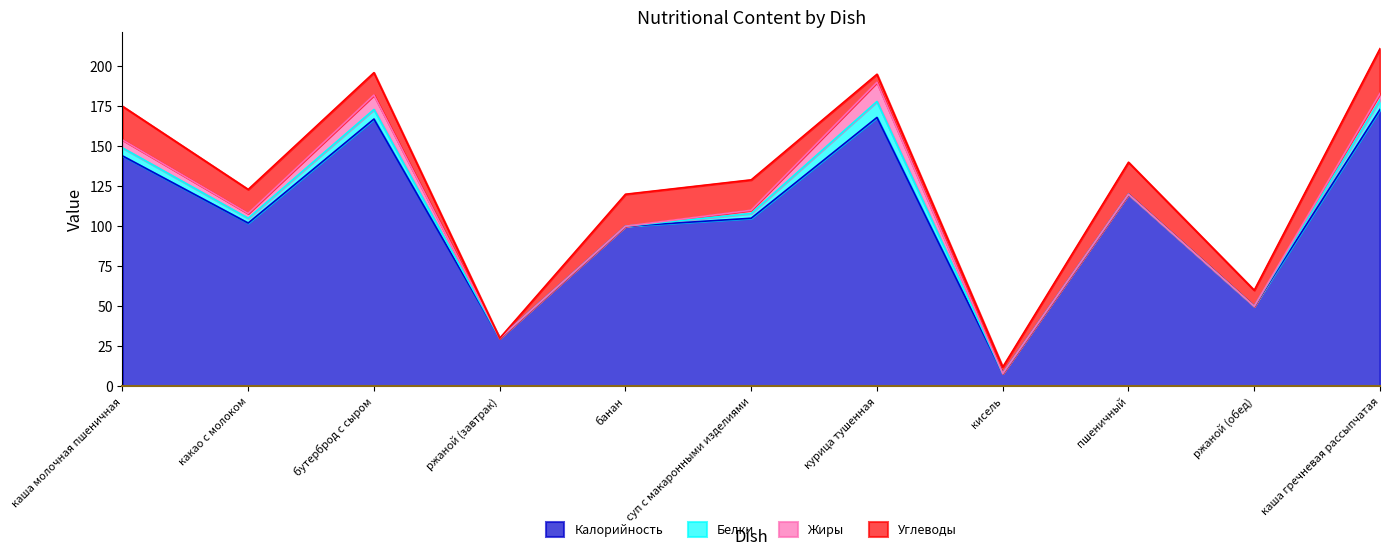

What is the average value of the Углеводы series?

14